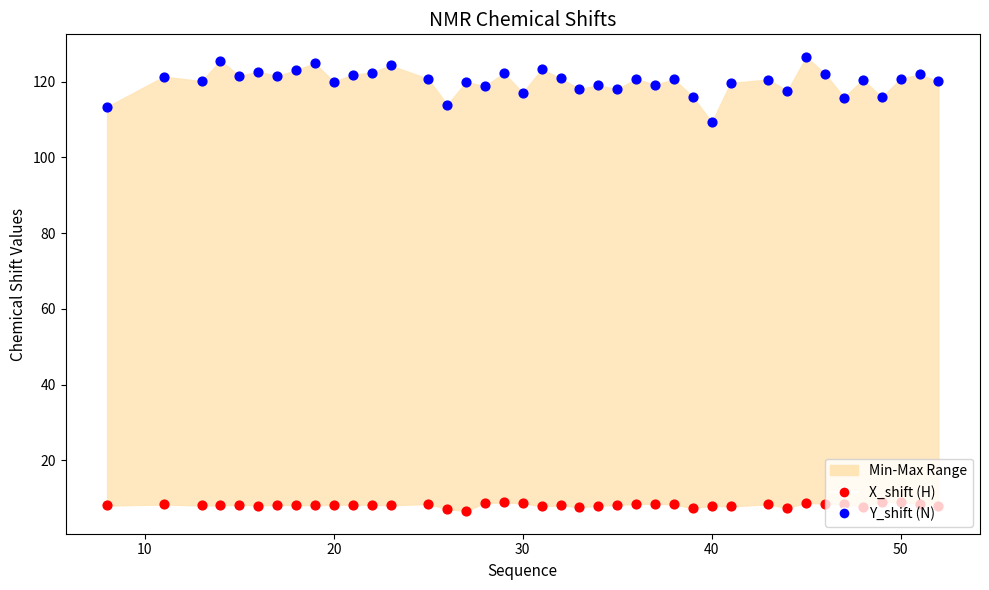

Which series has the largest total across all categories?

Y_shift (N)